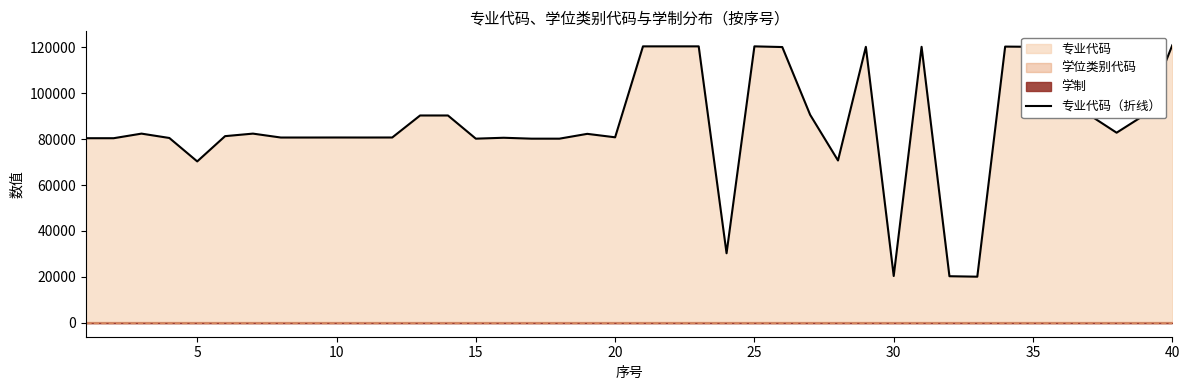

The value of 专业代码（折线） at 30 is 20401. True or false?

True